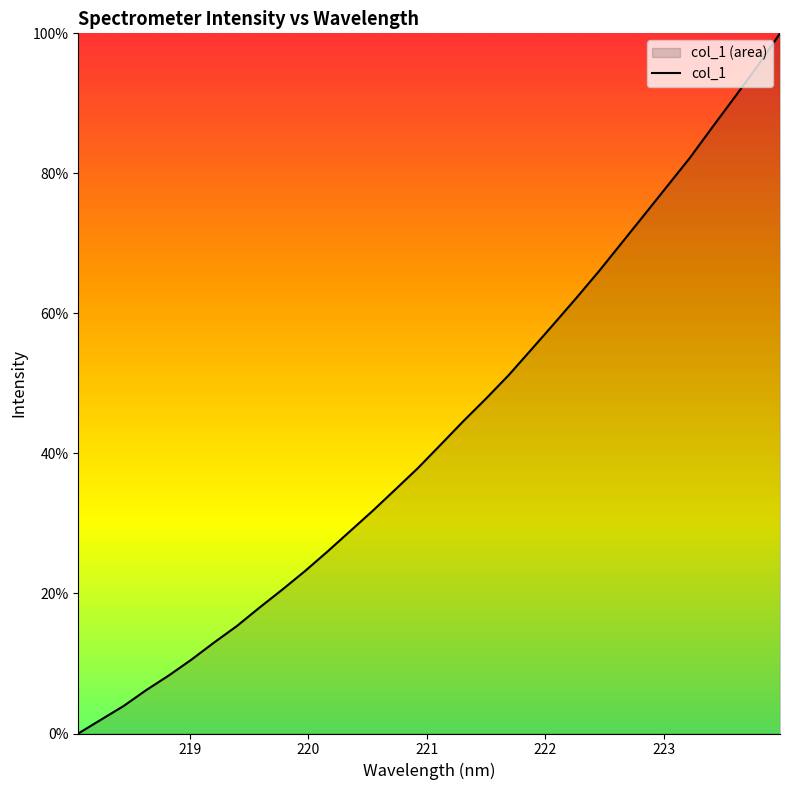

How many lines are shown in the chart?

1